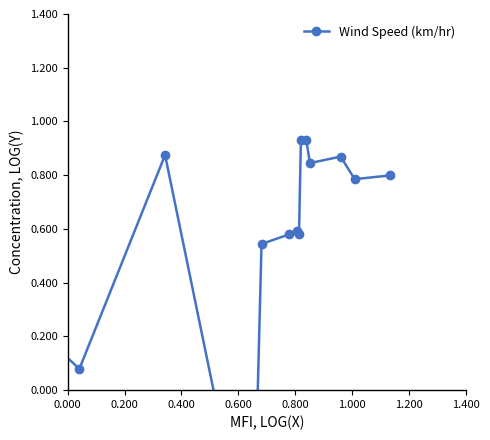

How many interior local peaks (higher than both neighbors) does the data have?

3